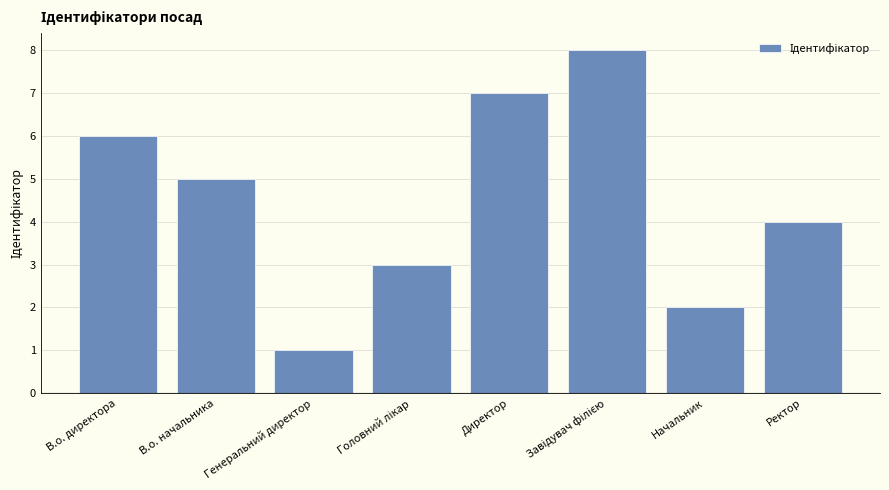

What is the difference between the maximum and minimum values?

7